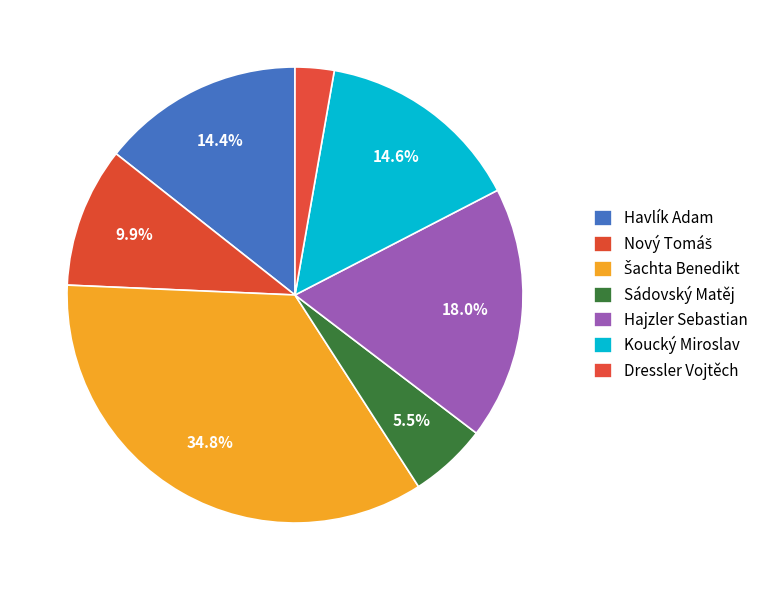

What percentage is NOT represented by Nový Tomáš?

90.1%